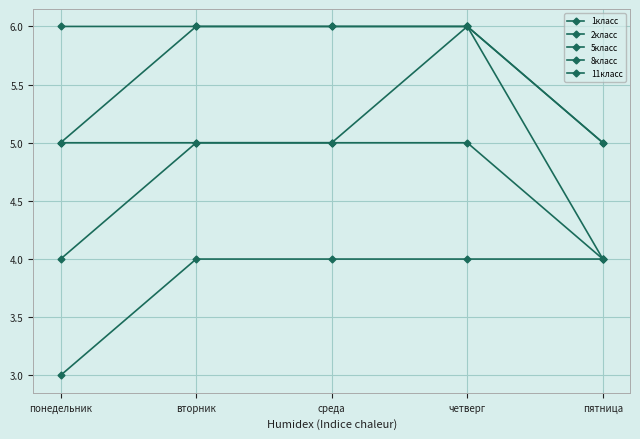

Is this an area chart (filled region under the line)?

No